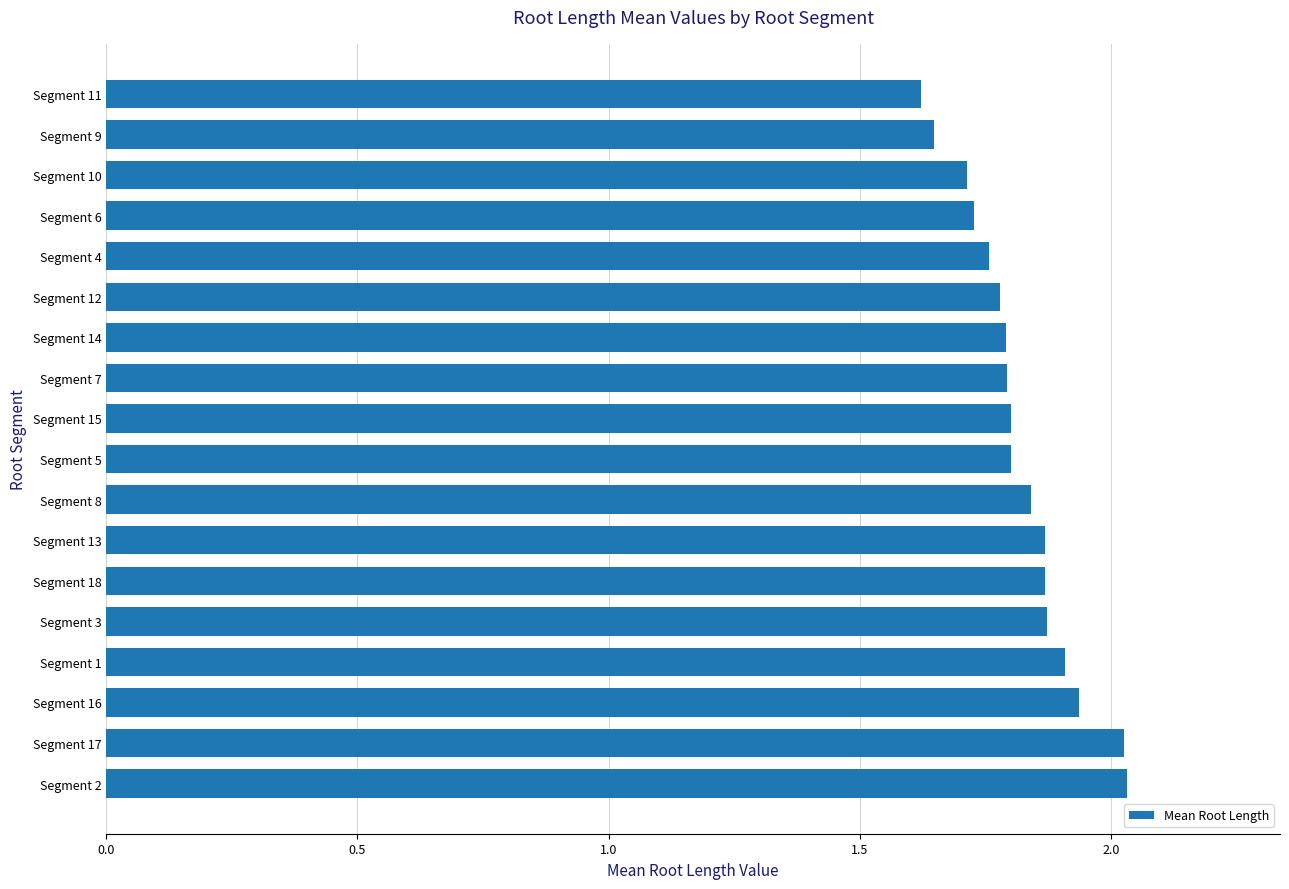

The value at Segment 9 is 1.6. True or false?

True